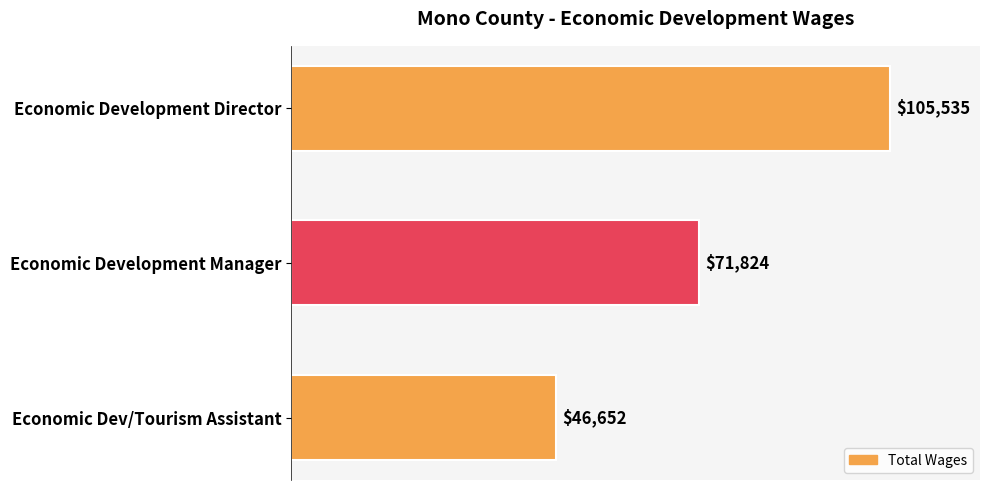

What is the sum of all values?

224011